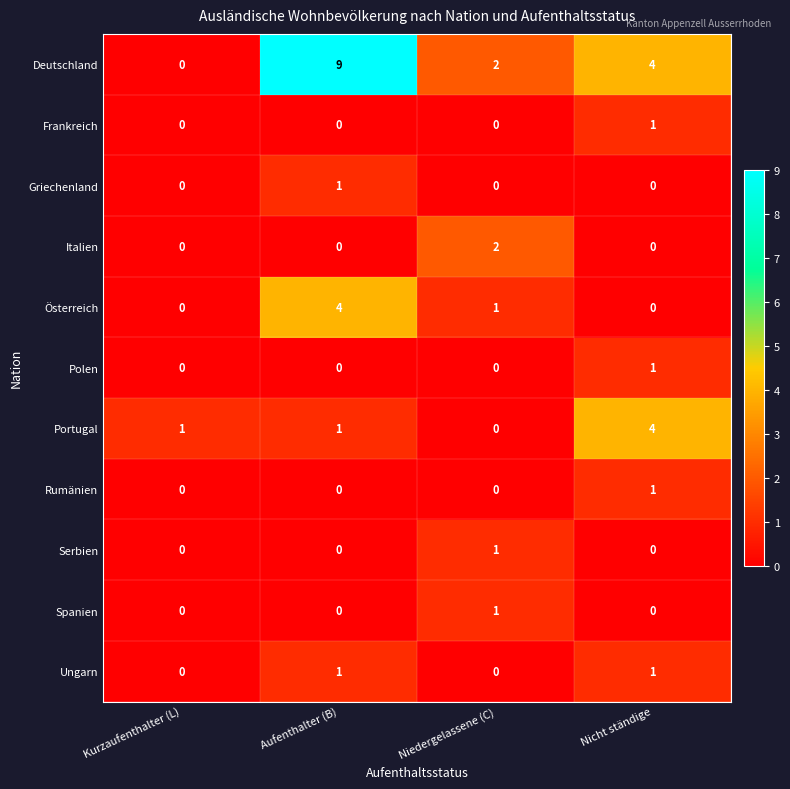

Which series has the largest total across all categories?

Deutschland